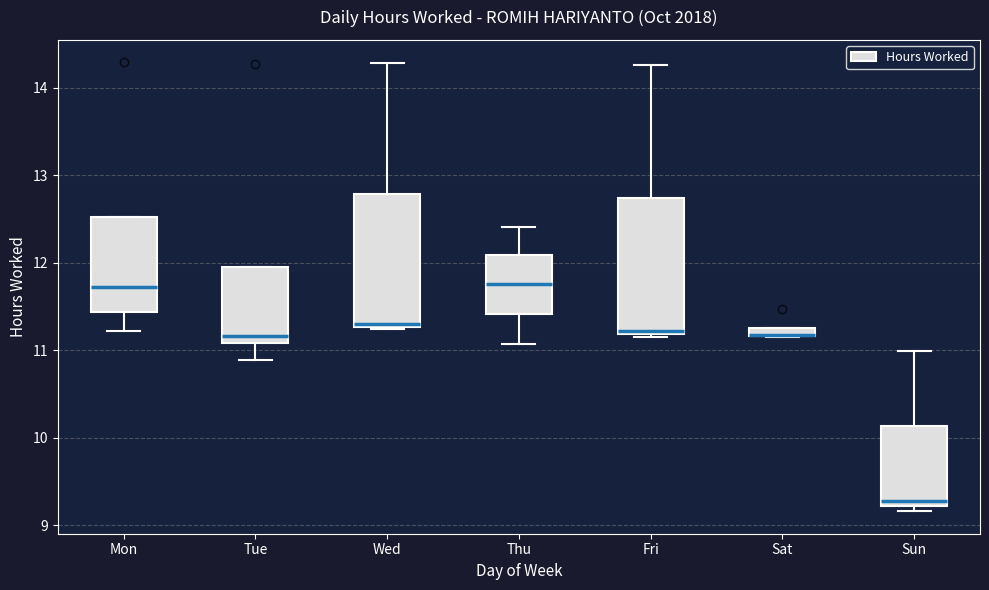

Where does the median line of the box for Thu sit on the y-axis? The values are not printed on the chart, so give them approximately, as read against the axis.

11.8